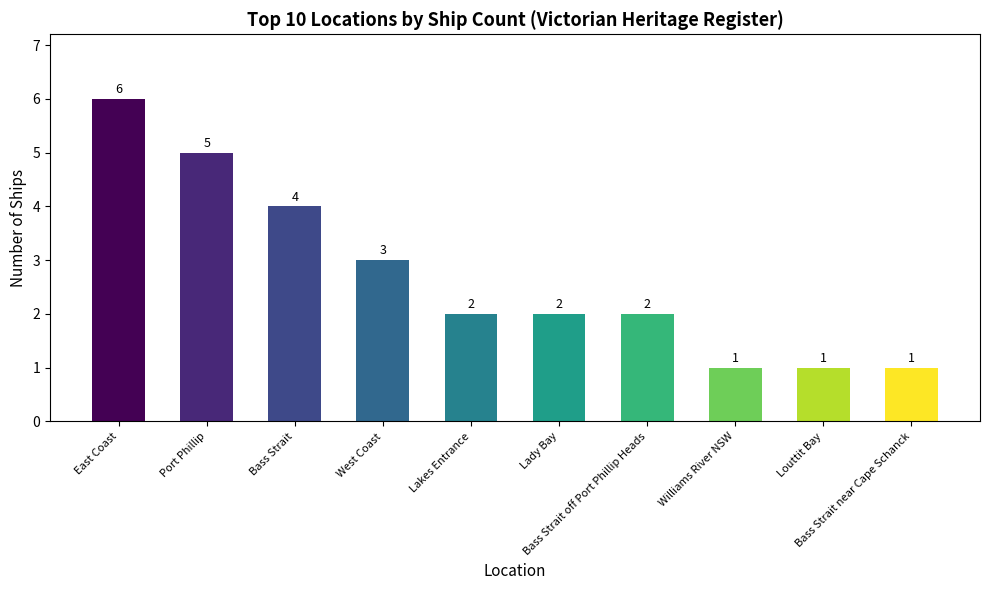

How many distinct data groups are displayed?

1